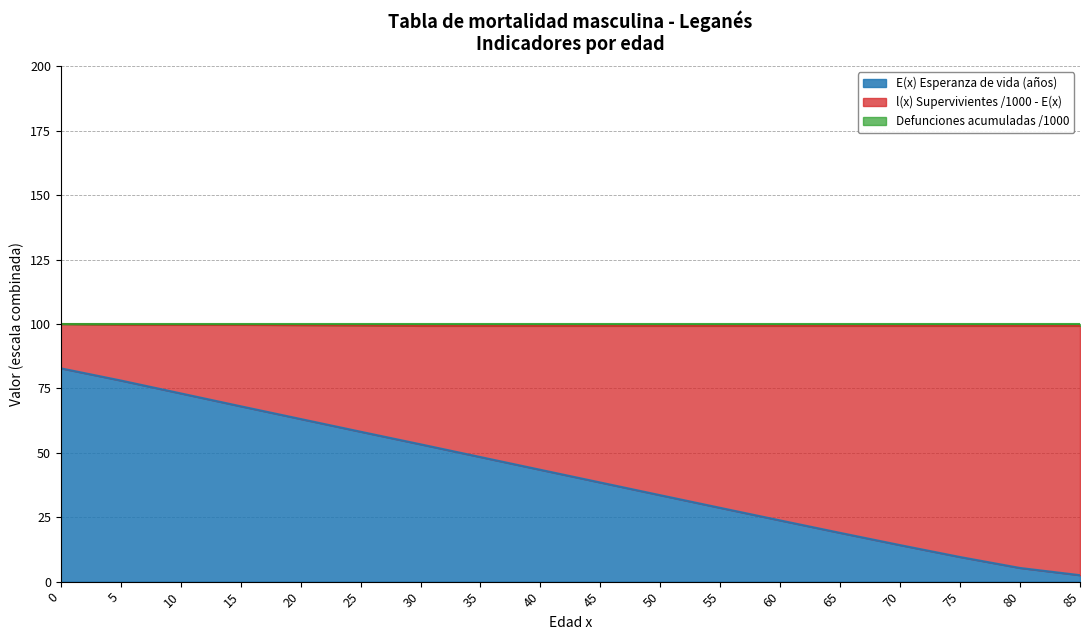

True or false: l(x) Supervivientes and T(x) Anos teoricos (x1000) cross at least once.

False